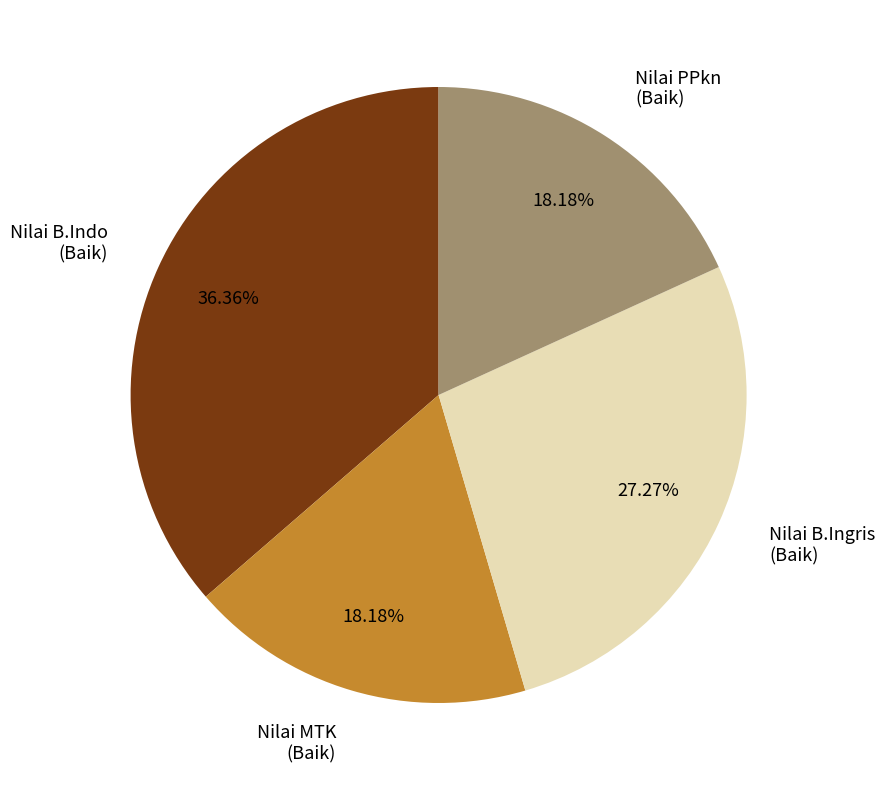

What portion of the pie excludes Nilai PPkn?

81.8%